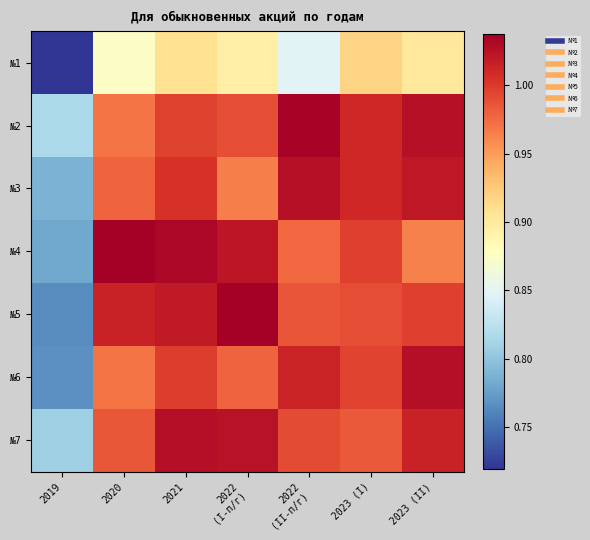

Which series changed the most between 2020 and 2023 (II)?

№4